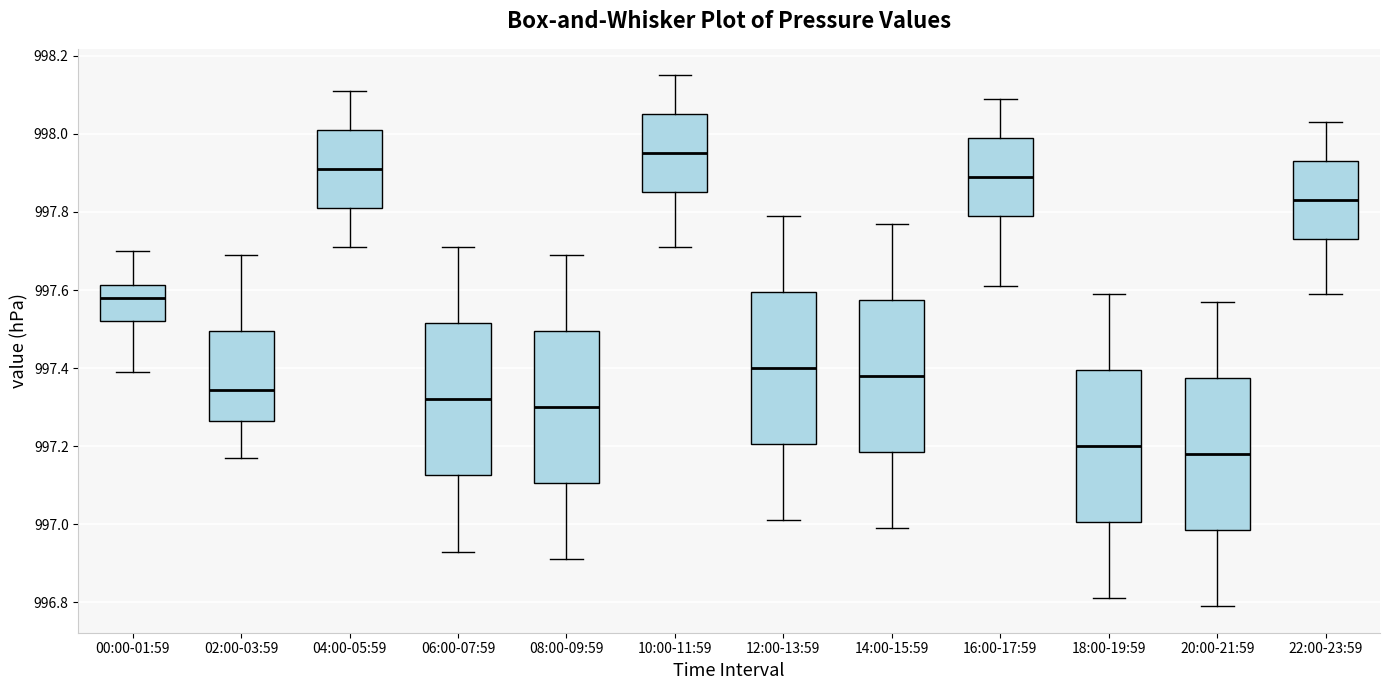

Reading left to right, transcribe this box plot: for each box, give where its median line is, the range the box spans, and where its two whiskers end, as read against the y-axis. The values are not printed on the chart, so give them approximately, as read against the axis.

00:00-01:59: median 997.58, box 997.52 to 997.62, whiskers 997.40 to 997.70
02:00-03:59: median 997.34, box 997.26 to 997.50, whiskers 997.18 to 997.70
04:00-05:59: median 997.92, box 997.82 to 998.02, whiskers 997.72 to 998.12
06:00-07:59: median 997.32, box 997.12 to 997.52, whiskers 996.94 to 997.72
08:00-09:59: median 997.30, box 997.10 to 997.50, whiskers 996.92 to 997.70
10:00-11:59: median 997.96, box 997.86 to 998.06, whiskers 997.72 to 998.16
12:00-13:59: median 997.40, box 997.20 to 997.60, whiskers 997.02 to 997.80
14:00-15:59: median 997.38, box 997.18 to 997.58, whiskers 997.00 to 997.78
16:00-17:59: median 997.90, box 997.80 to 998.00, whiskers 997.62 to 998.10
18:00-19:59: median 997.20, box 997.00 to 997.40, whiskers 996.82 to 997.60
20:00-21:59: median 997.18, box 996.98 to 997.38, whiskers 996.80 to 997.58
22:00-23:59: median 997.84, box 997.74 to 997.94, whiskers 997.60 to 998.04